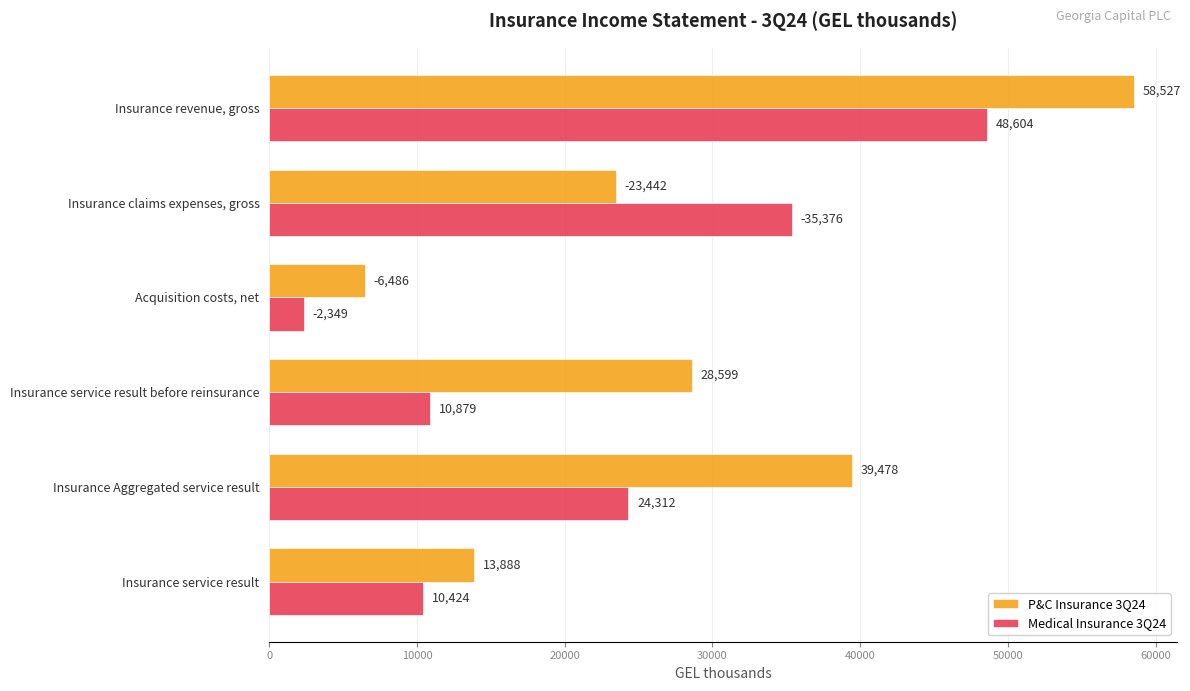

What is the difference between the second highest and second lowest values in the P&C Insurance 3Q24 series?

25590